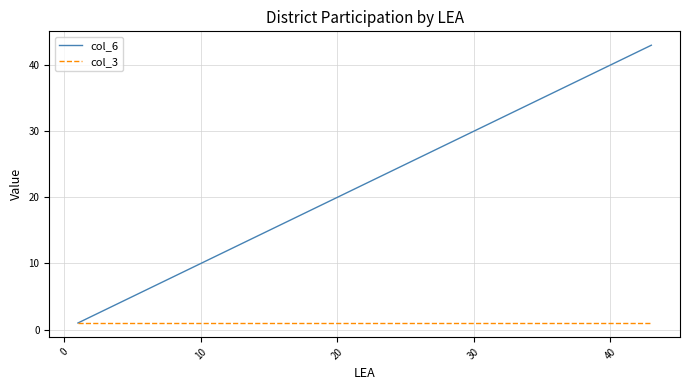

Rank the series by their average value, from highest to lowest.

col_6, col_3